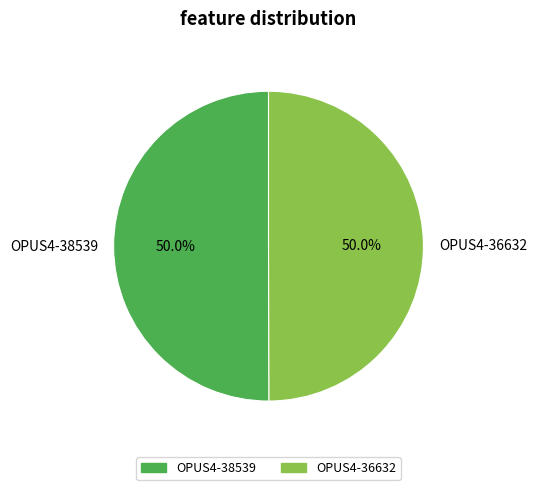

What is the ratio of the value at OPUS4-38539 to the value at OPUS4-36632?

1.0